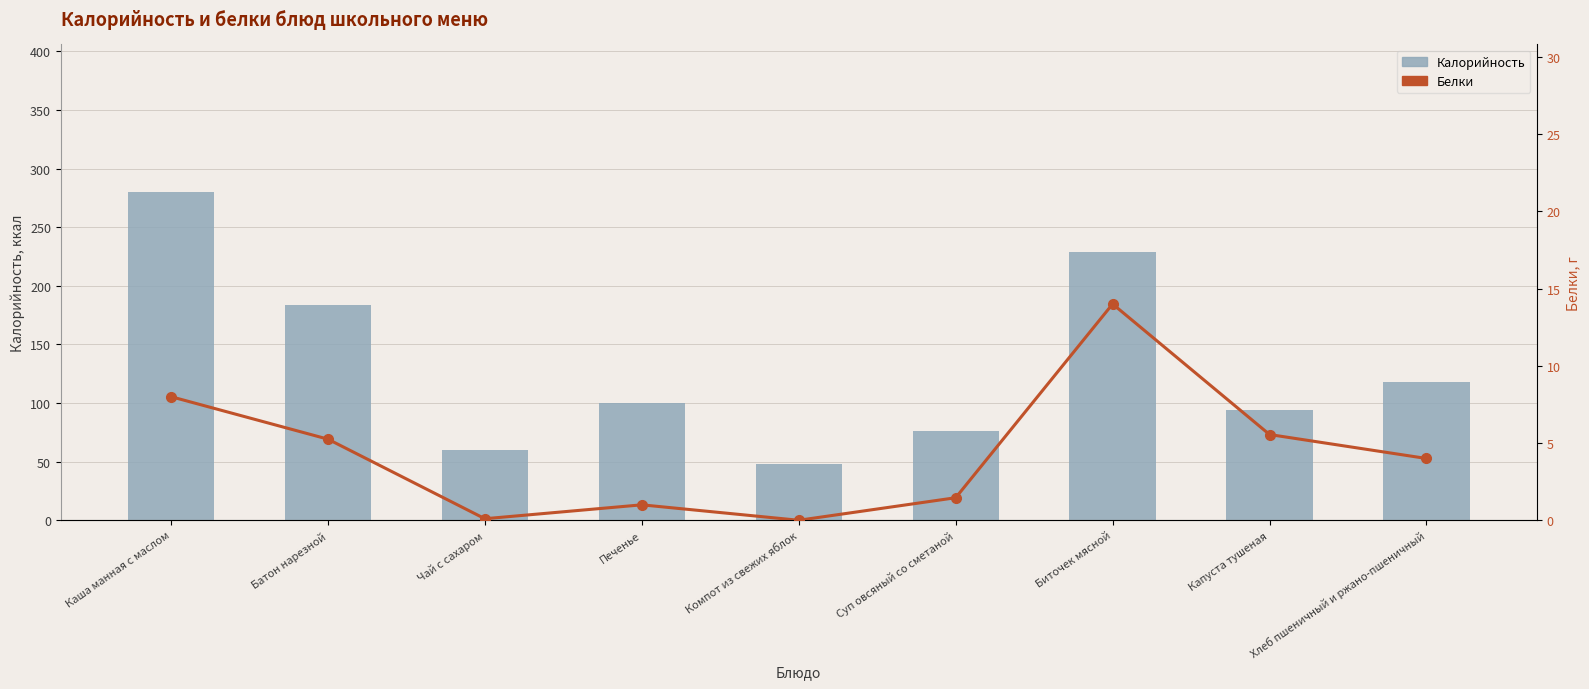

Which label corresponds to the largest value in the chart?

Каша манная с маслом